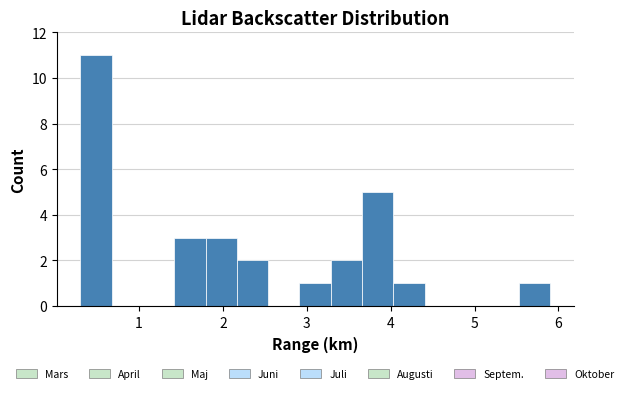

Read against the x-axis, roughly where is the centre of the tallest bar?

0.5